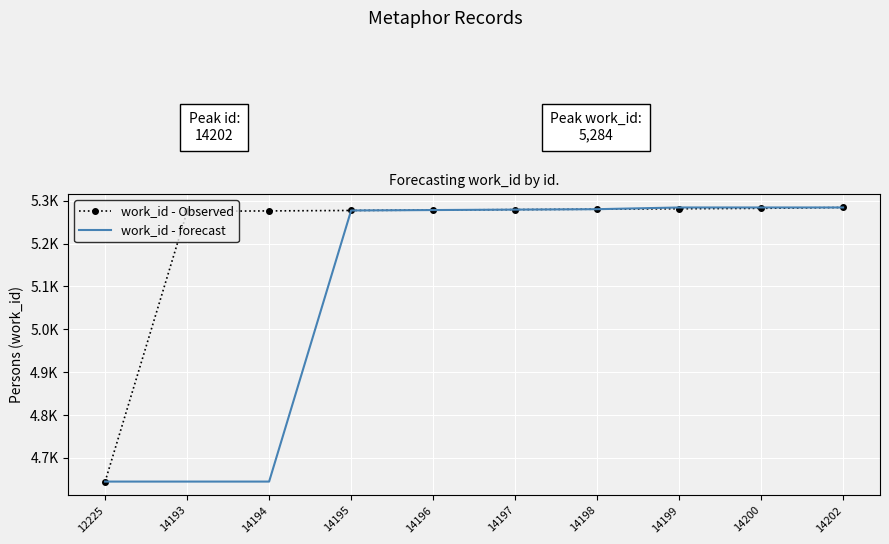

Which label corresponds to the smallest value in the chart?

12225